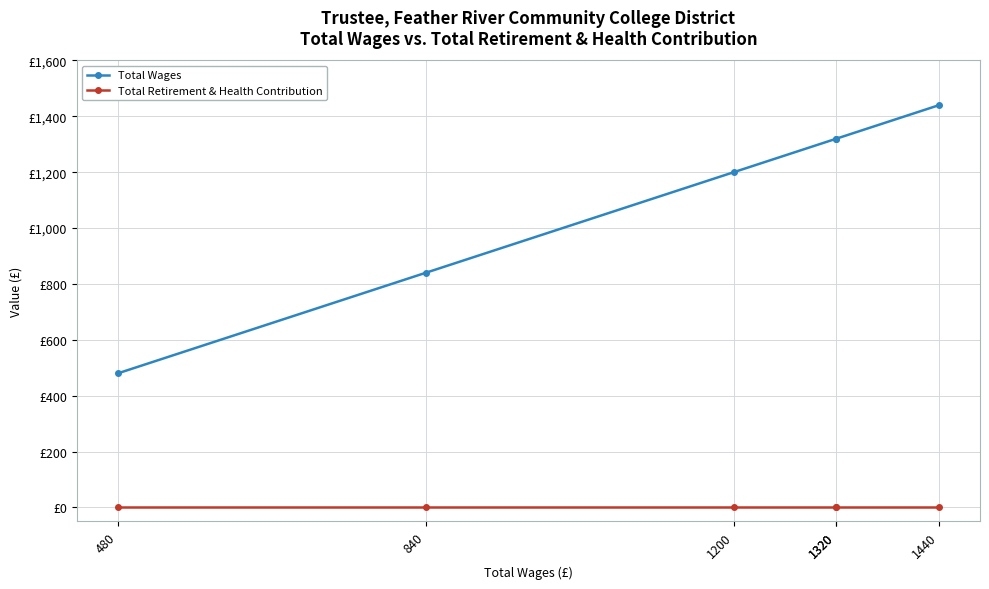

At 1200, list the series in order from largest to smallest.

Total Wages, Total Retirement & Health Contribution